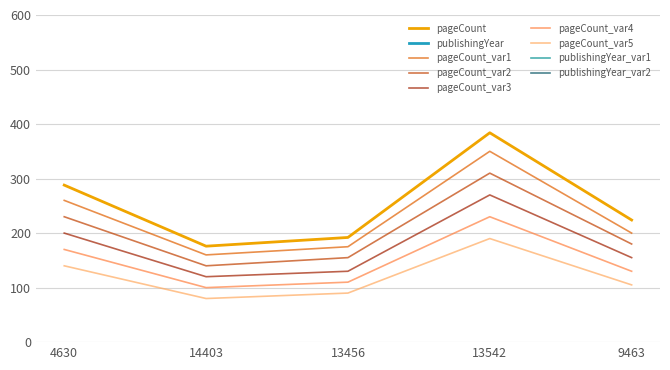

What is the sum of all publishingYear values?

10070